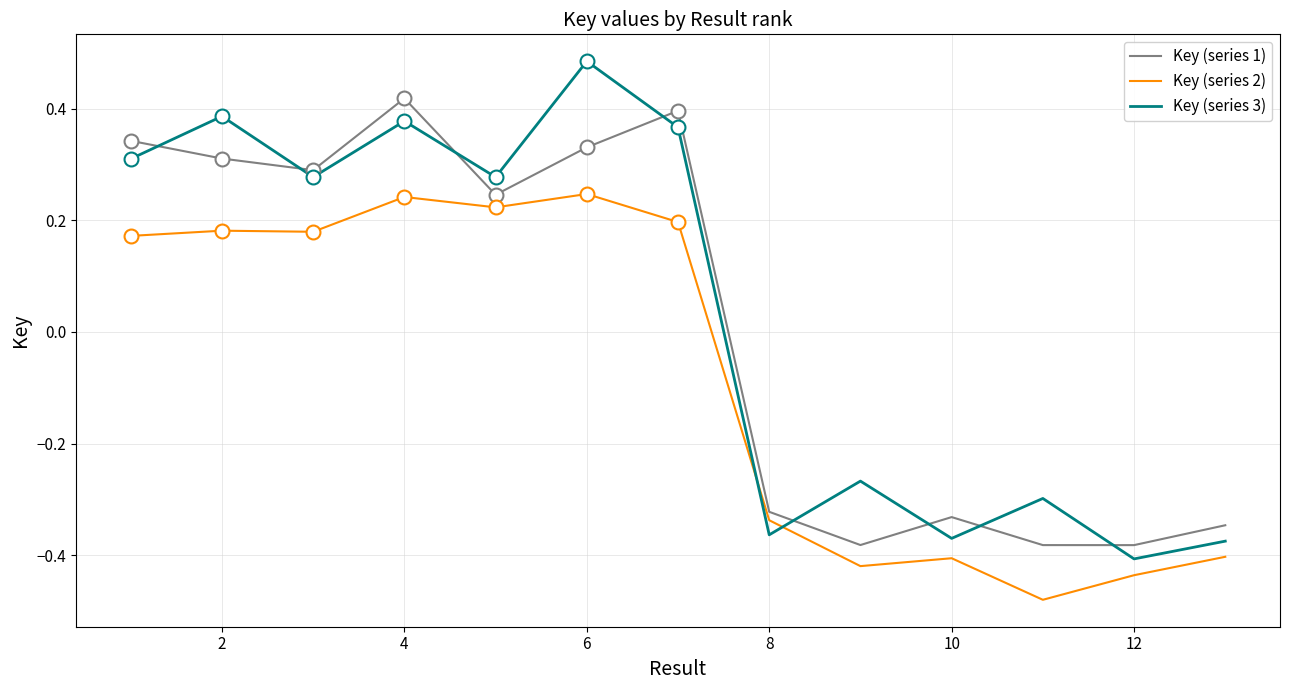

Which series has the widest spread of values?

Key (series 3)